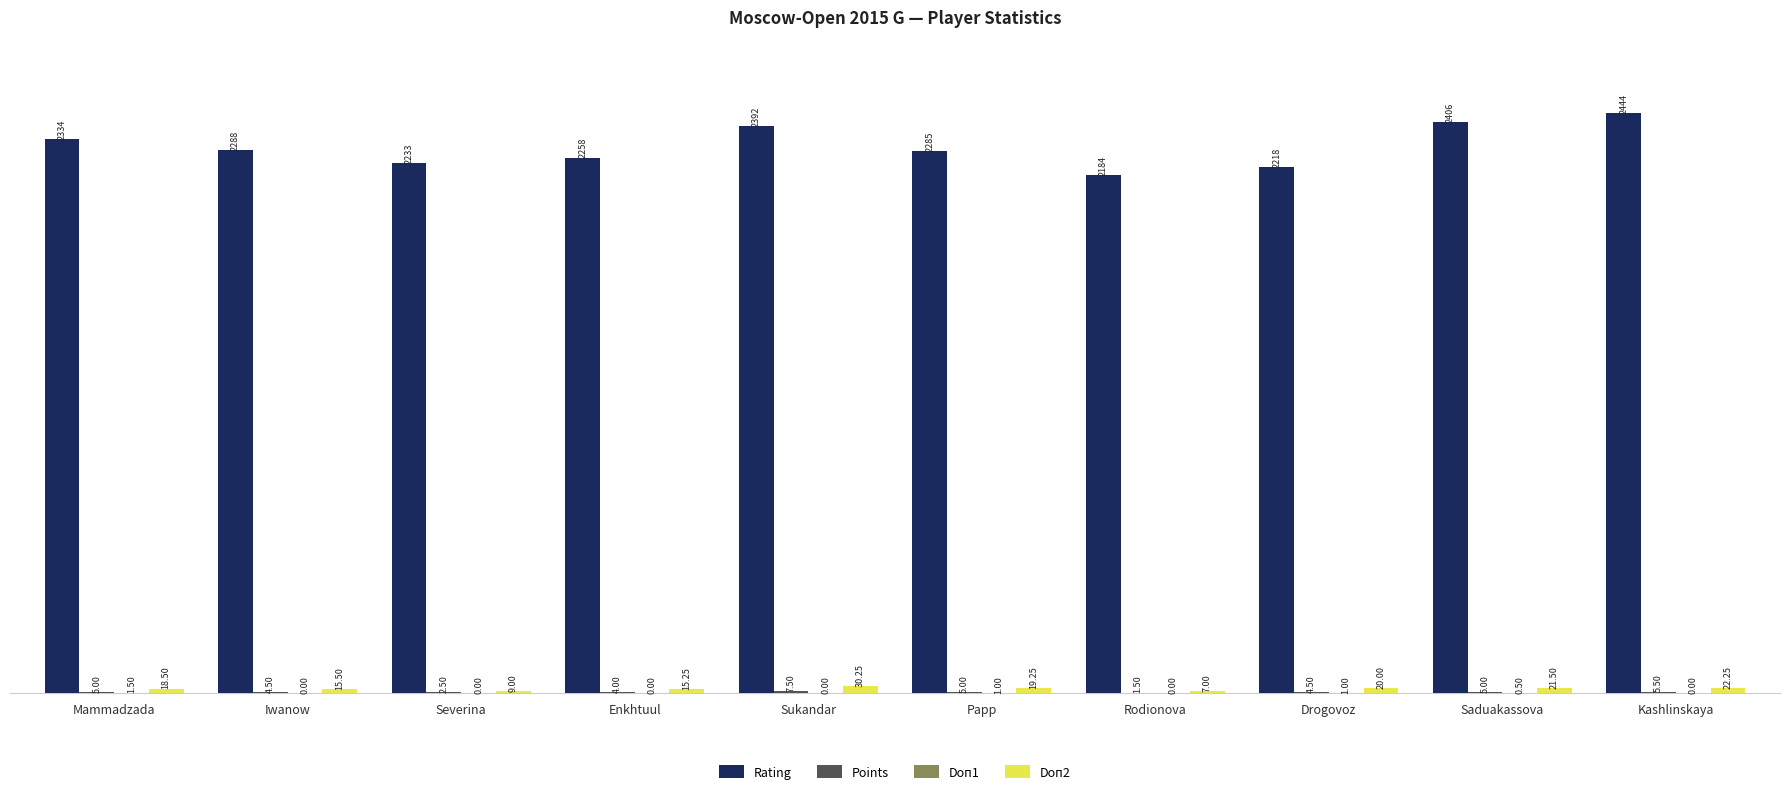

Which label corresponds to the largest value in the chart?

Kashlinskaya